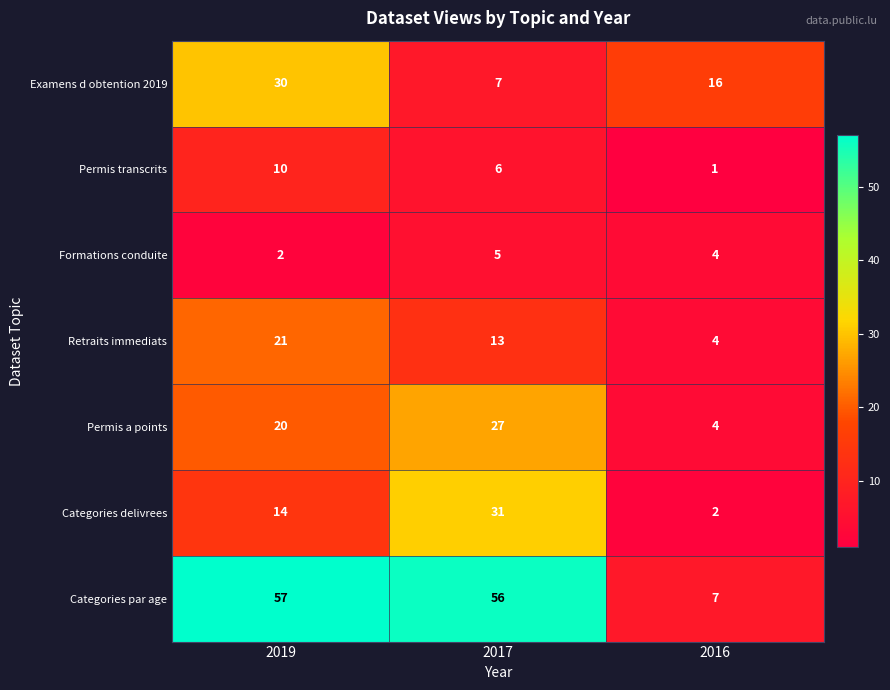

Rank the series by their maximum value, from lowest to highest.

Formations conduite, Permis transcrits, Retraits immediats, Permis a points, Examens d obtention 2019, Categories delivrees, Categories par age